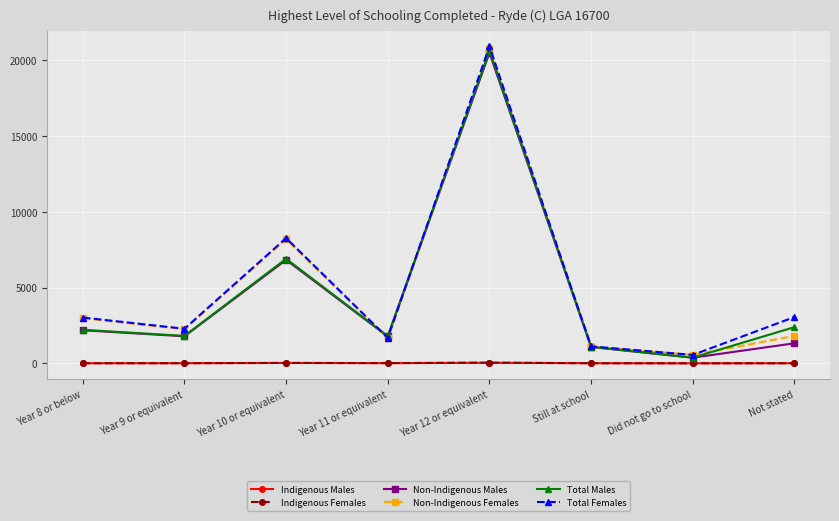

True or false: Indigenous Males and Total Females cross at least once.

False